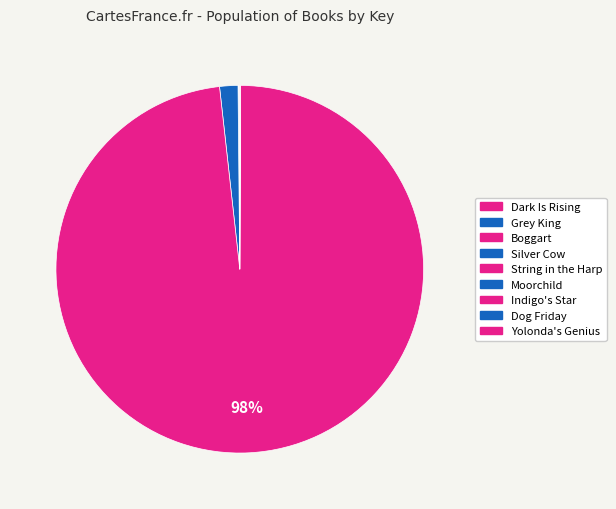

Which has a higher value, String in the Harp or Boggart?

String in the Harp